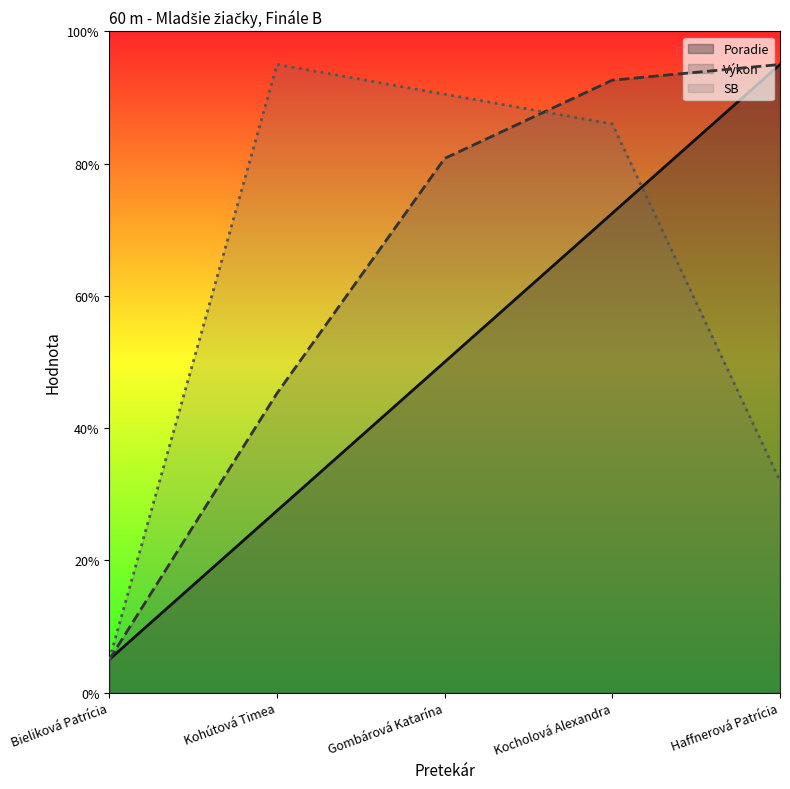

What are all the series names shown in the legend?

Poradie, Výkon, SB